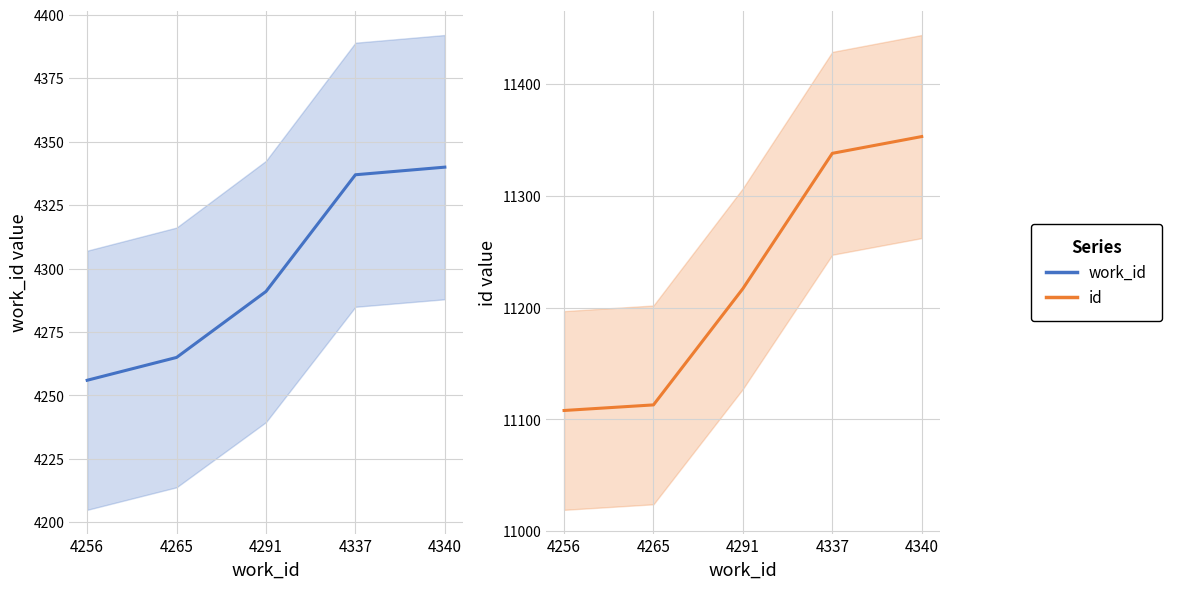

What is the difference between the maximum and minimum values in the work_id series?

84